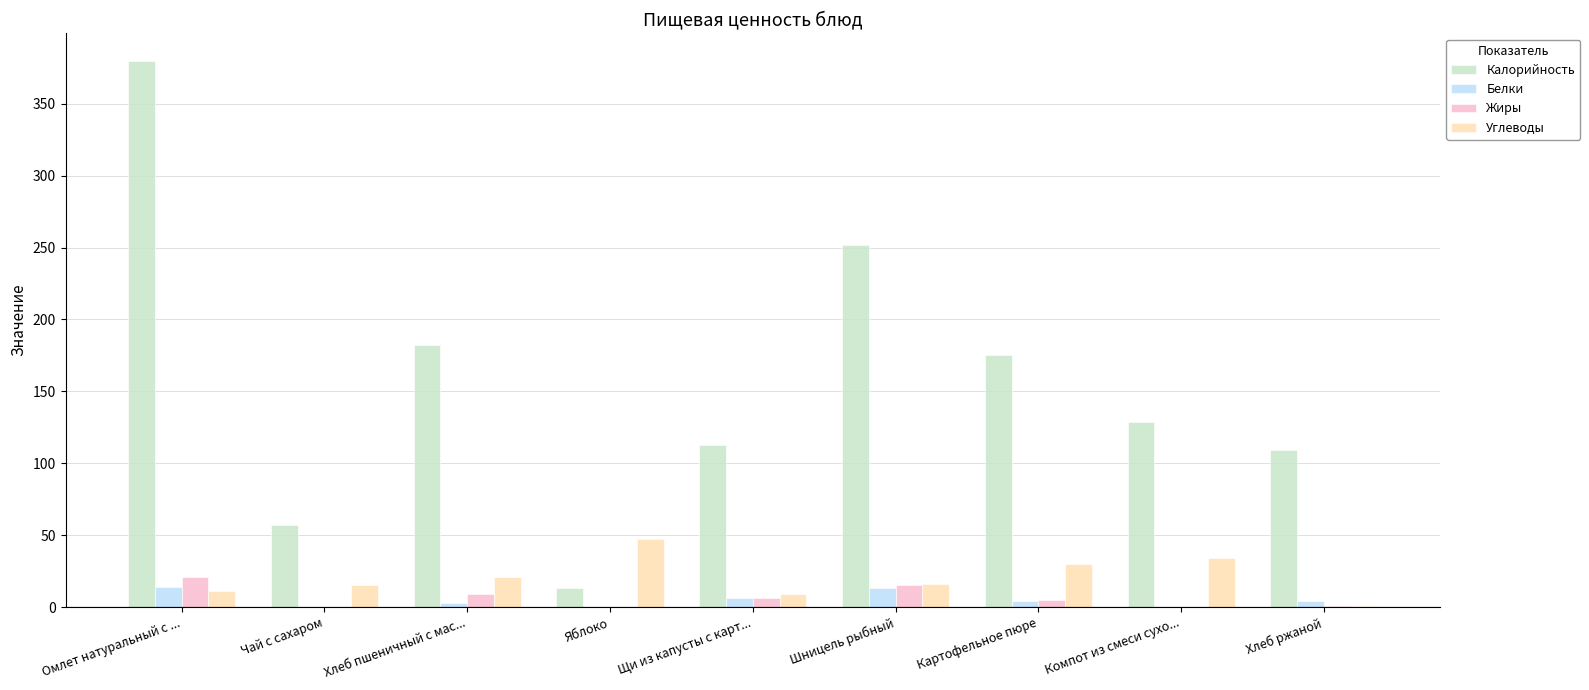

The value of Жиры at Шницель рыбный is 15.0. True or false?

True